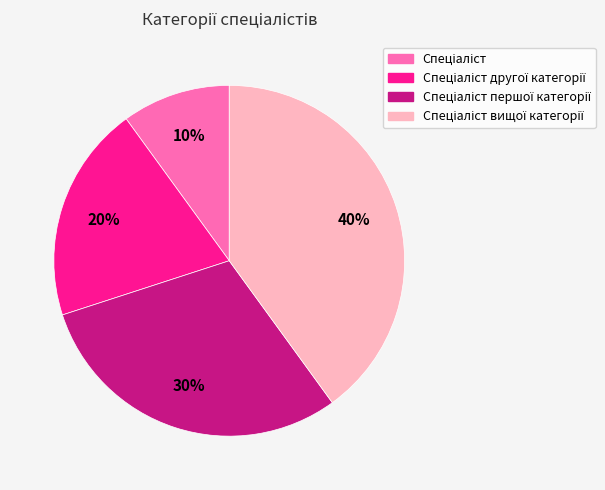

To the nearest percent, what is the difference between the largest and smallest slice percentages?

30%